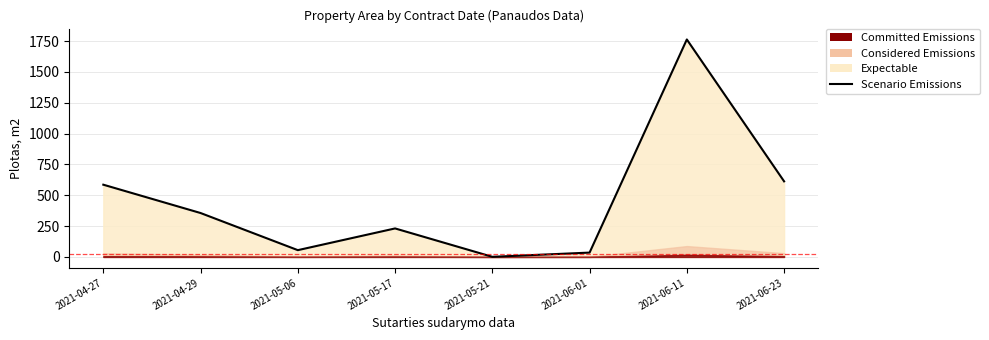

List the labels in order of value, largest first.

2021-06-11, 2021-06-23, 2021-04-27, 2021-04-29, 2021-05-17, 2021-05-06, 2021-06-01, 2021-05-21